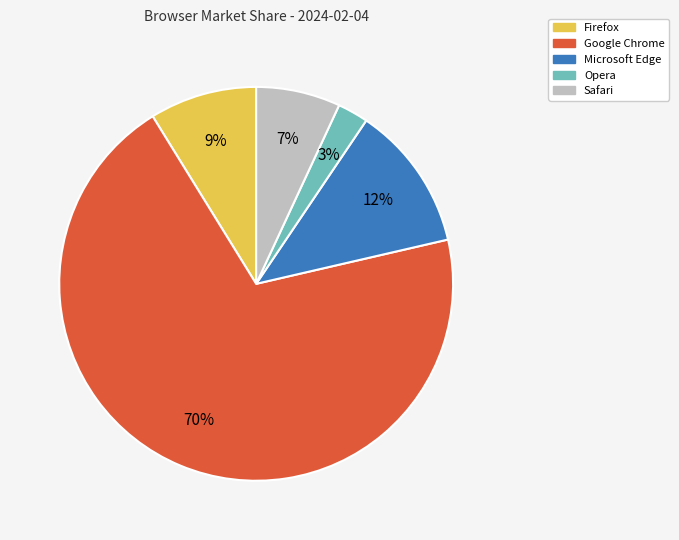

Which has a higher value, Safari or Firefox?

Firefox